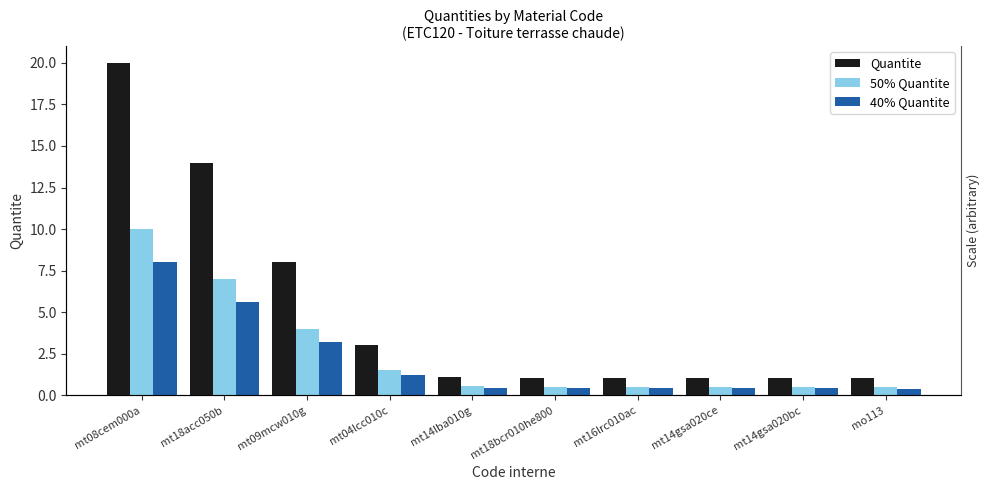

What is the label of the 3rd bar from the right?

mt14gsa020ce